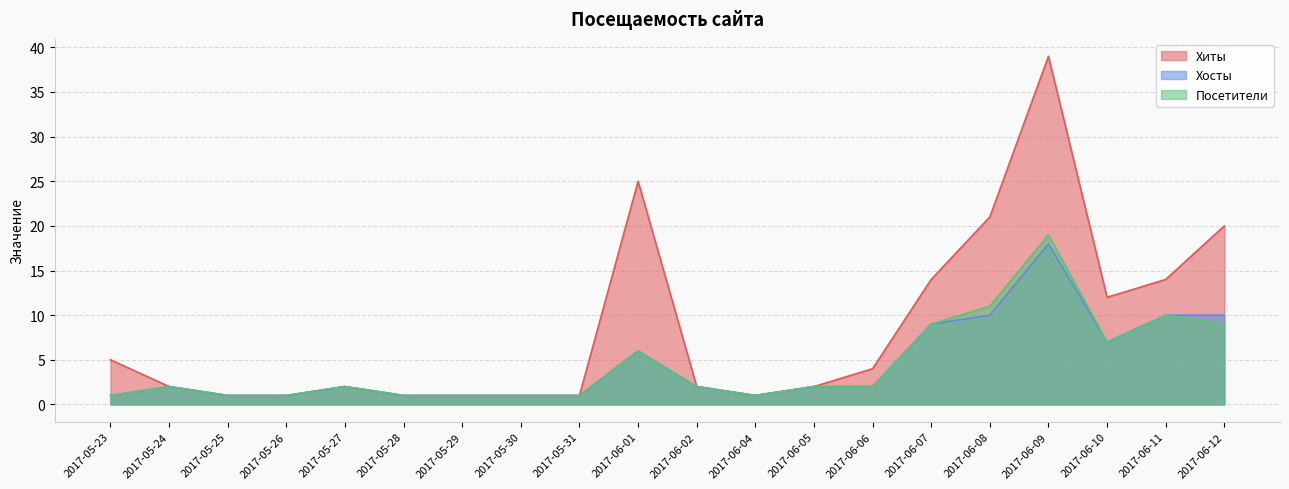

Reading right to left, extract all data points from this chart.

Хиты: 2017-06-12=20	2017-06-11=14	2017-06-10=12	2017-06-09=39	2017-06-08=21	2017-06-07=14	2017-06-06=4	2017-06-05=2	2017-06-04=1	2017-06-02=2	2017-06-01=25	2017-05-31=1	2017-05-30=1	2017-05-29=1	2017-05-28=1	2017-05-27=2	2017-05-26=1	2017-05-25=1	2017-05-24=2	2017-05-23=5
Хосты: 2017-06-12=10	2017-06-11=10	2017-06-10=7	2017-06-09=18	2017-06-08=10	2017-06-07=9	2017-06-06=2	2017-06-05=2	2017-06-04=1	2017-06-02=2	2017-06-01=6	2017-05-31=1	2017-05-30=1	2017-05-29=1	2017-05-28=1	2017-05-27=2	2017-05-26=1	2017-05-25=1	2017-05-24=2	2017-05-23=1
Посетители: 2017-06-12=9	2017-06-11=10	2017-06-10=7	2017-06-09=19	2017-06-08=11	2017-06-07=9	2017-06-06=2	2017-06-05=2	2017-06-04=1	2017-06-02=2	2017-06-01=6	2017-05-31=1	2017-05-30=1	2017-05-29=1	2017-05-28=1	2017-05-27=2	2017-05-26=1	2017-05-25=1	2017-05-24=2	2017-05-23=1